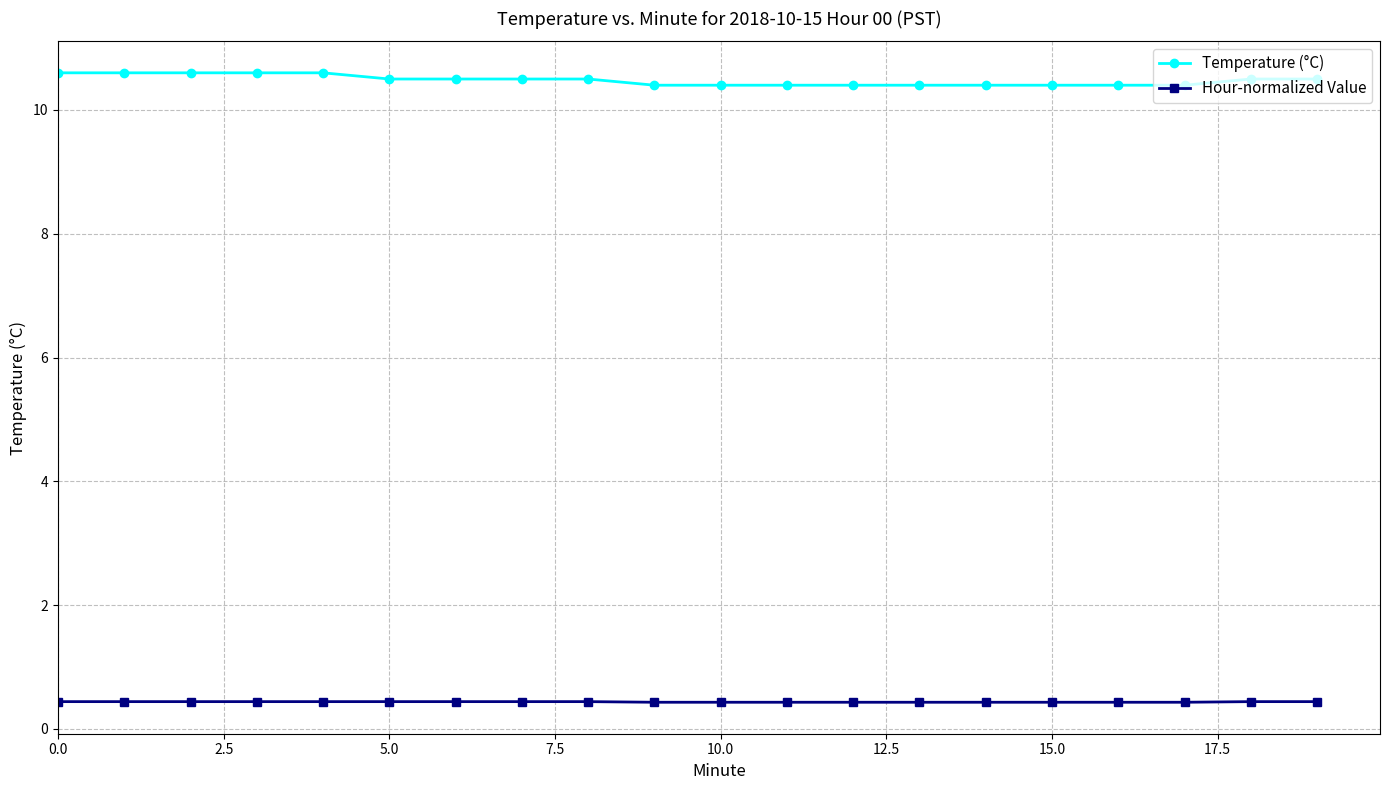

How many data points does each series have?

20